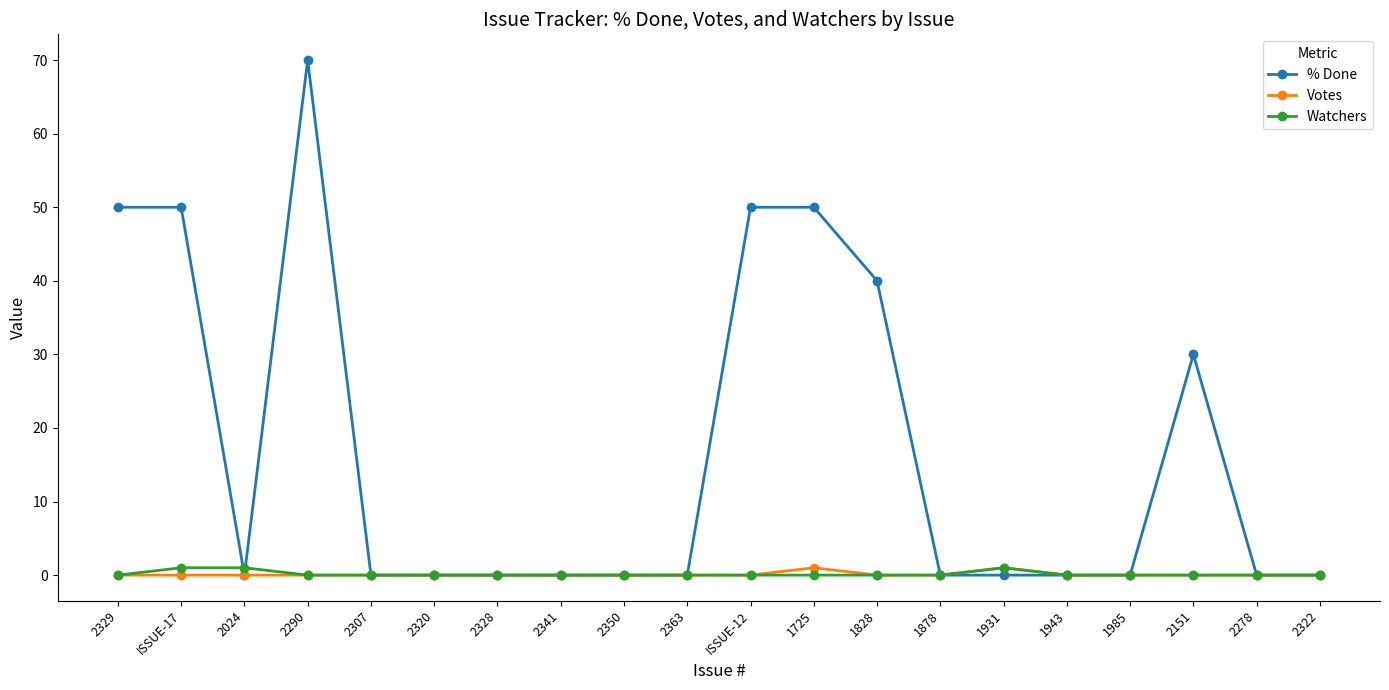

Where is the first local minimum for % Done?

2024